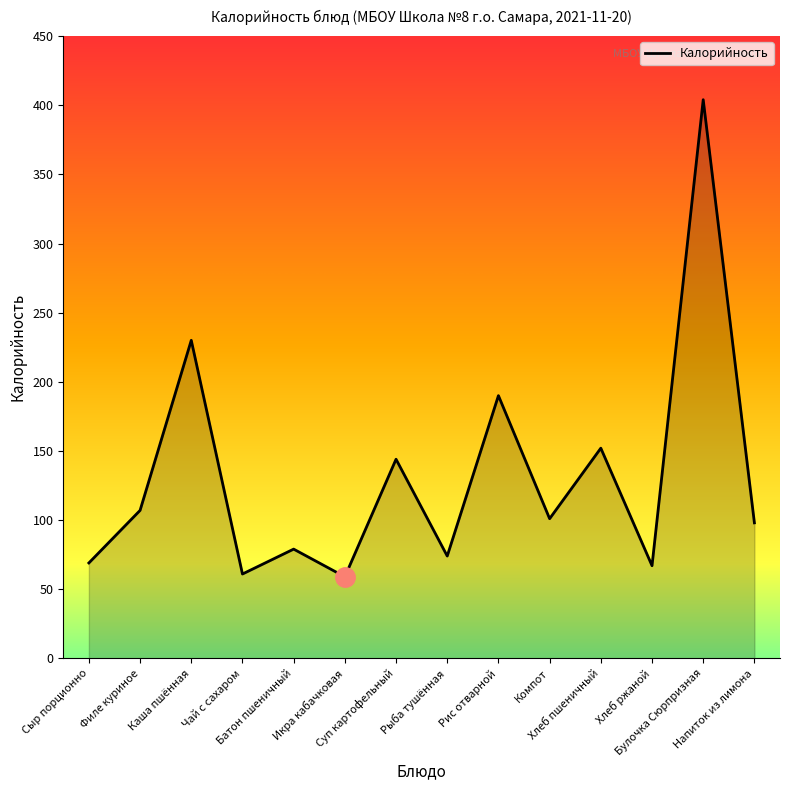

Which has a higher value, Чай с сахаром or Хлеб ржаной?

Хлеб ржаной